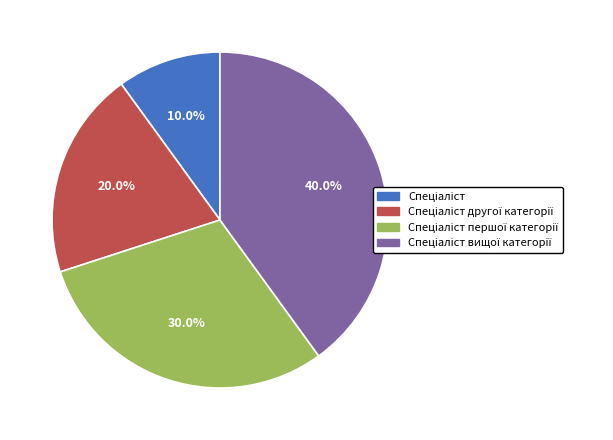

Does any single category account for the majority?

No